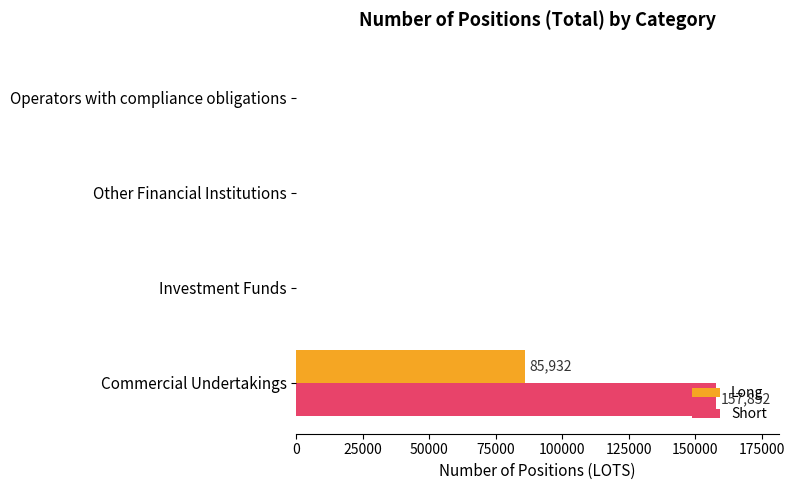

How many categories are shown in the chart?

4